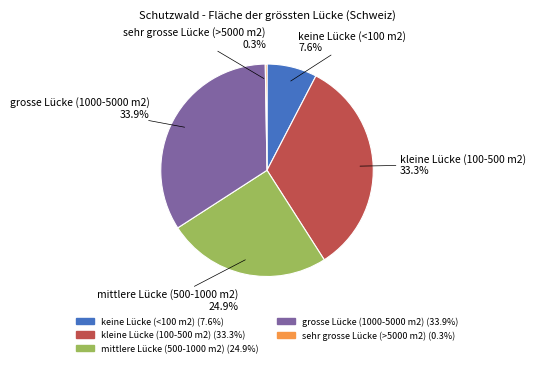

Does kleine Lücke (100-500 m2) represent more than half of the total?

No